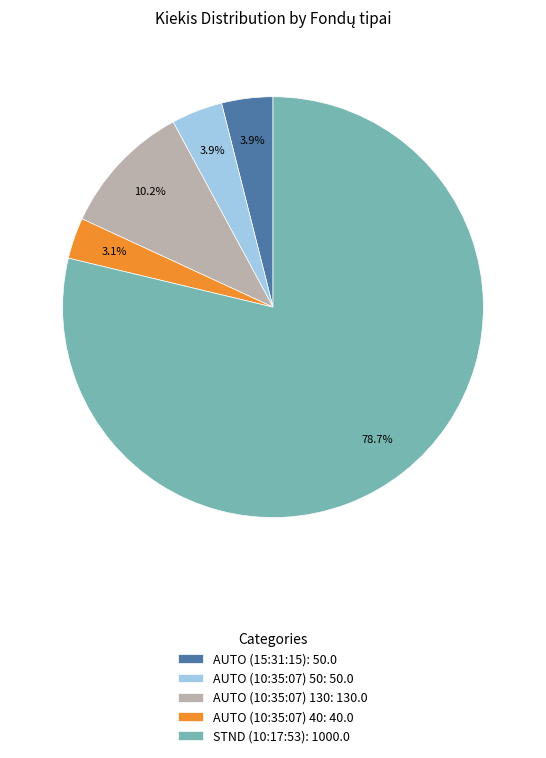

Which slice is the smallest?

AUTO (10:35:07) 40